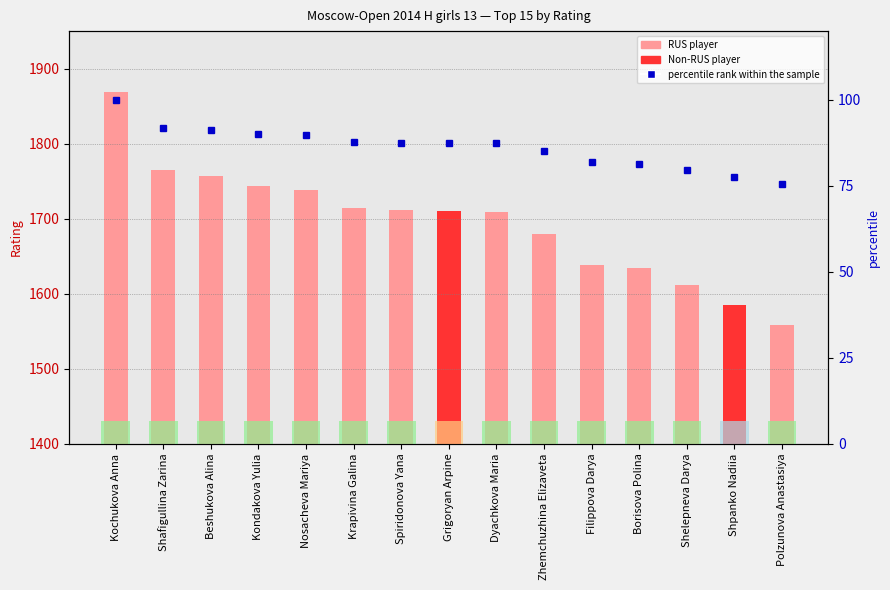

The value of percentile rank within sample at Shafigullina Zarina is 43.2. True or false?

False